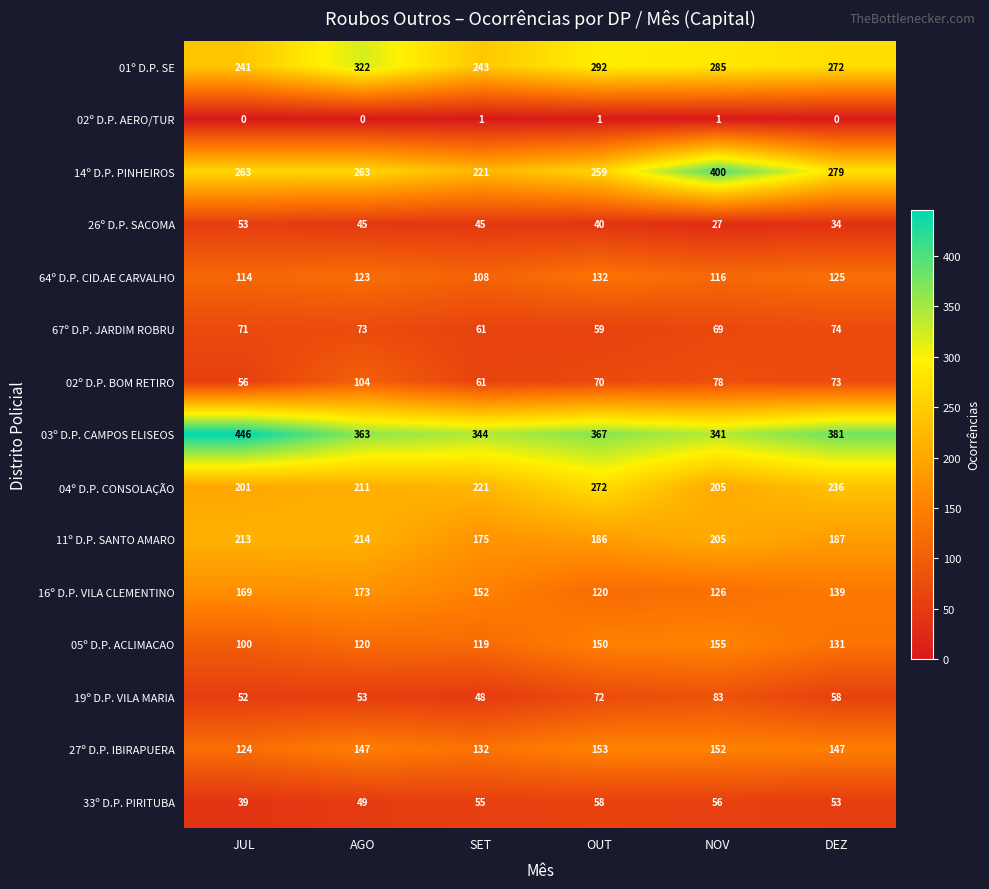

At which category is the sum across all series the highest?

NOV